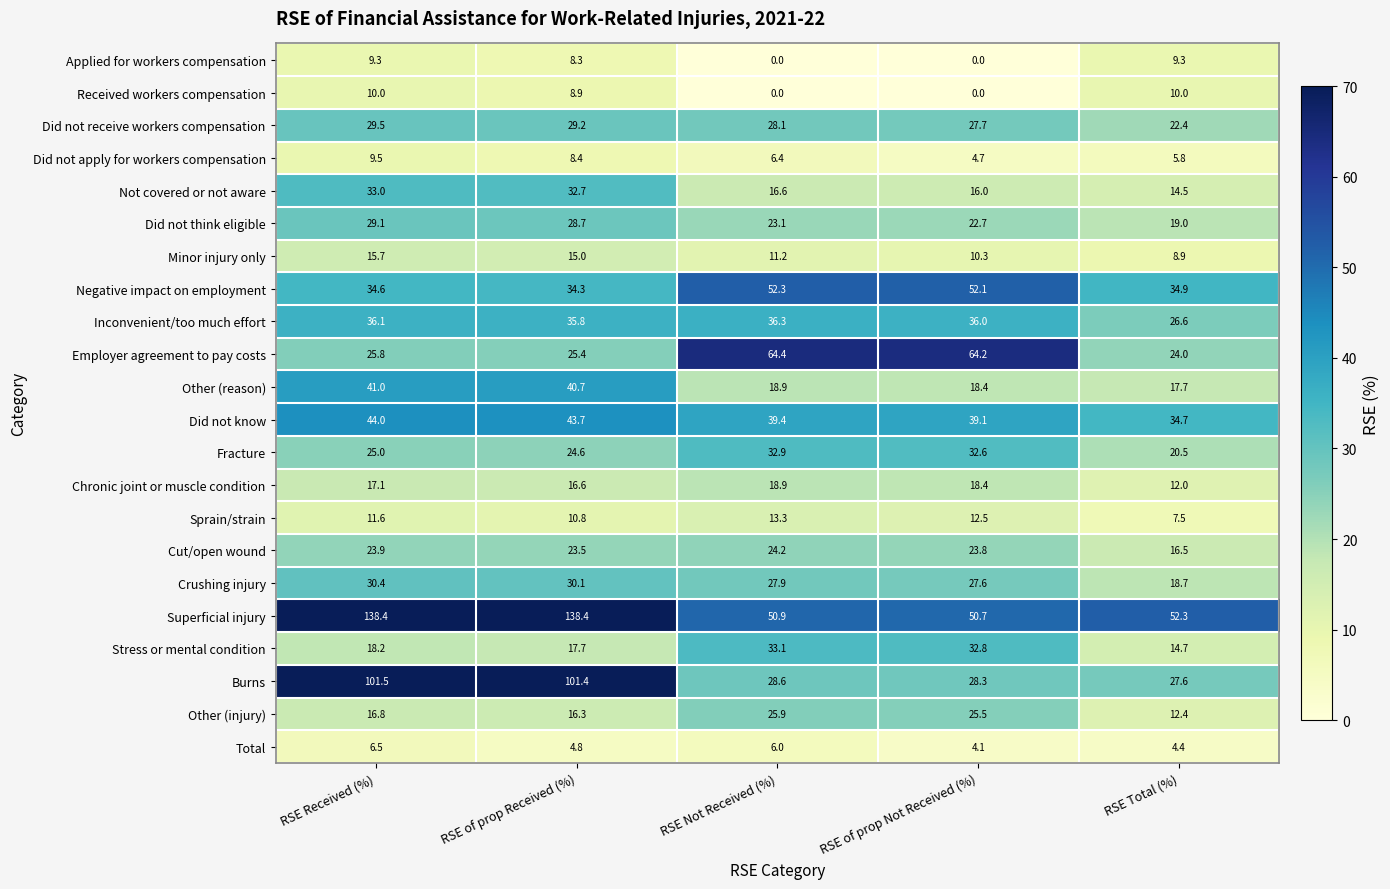

Where is Inconvenient/too much effort nearest to the value 31?

RSE Total (%)